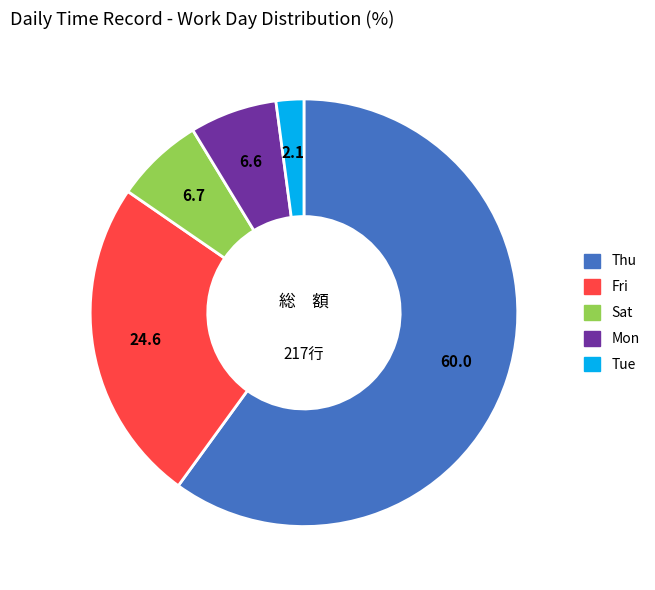

Which slice represents more than half of the pie?

Thu